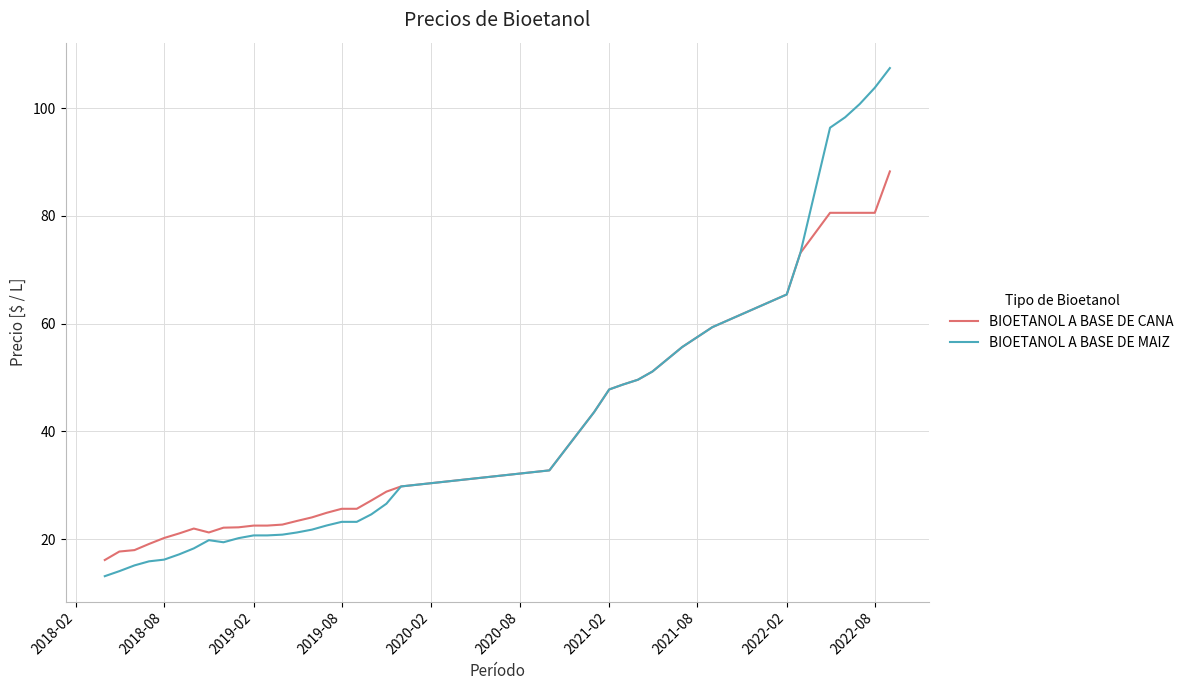

What are all the series names shown in the legend?

BIOETANOL A BASE DE CANA, BIOETANOL A BASE DE MAIZ